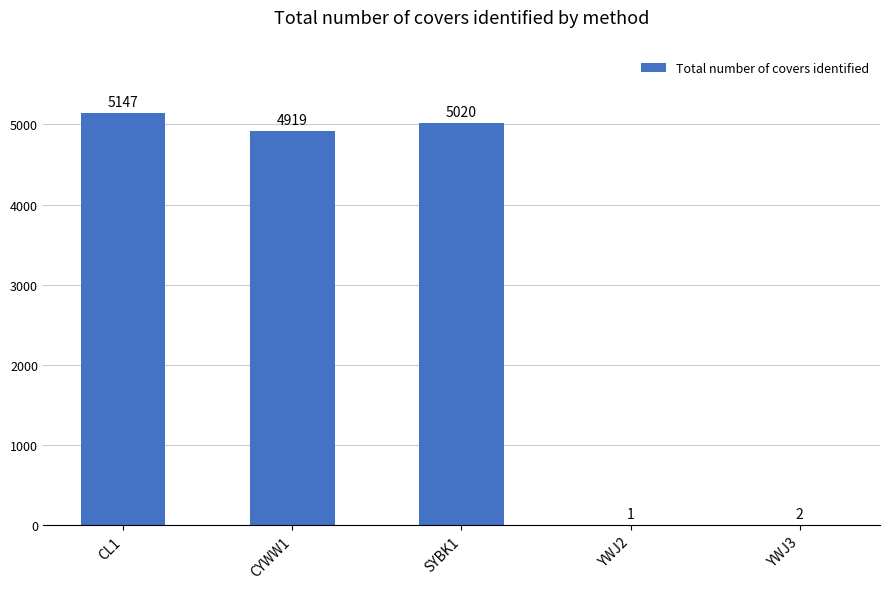

What is the sum of the values at YWJ3 and YWJ2?

3